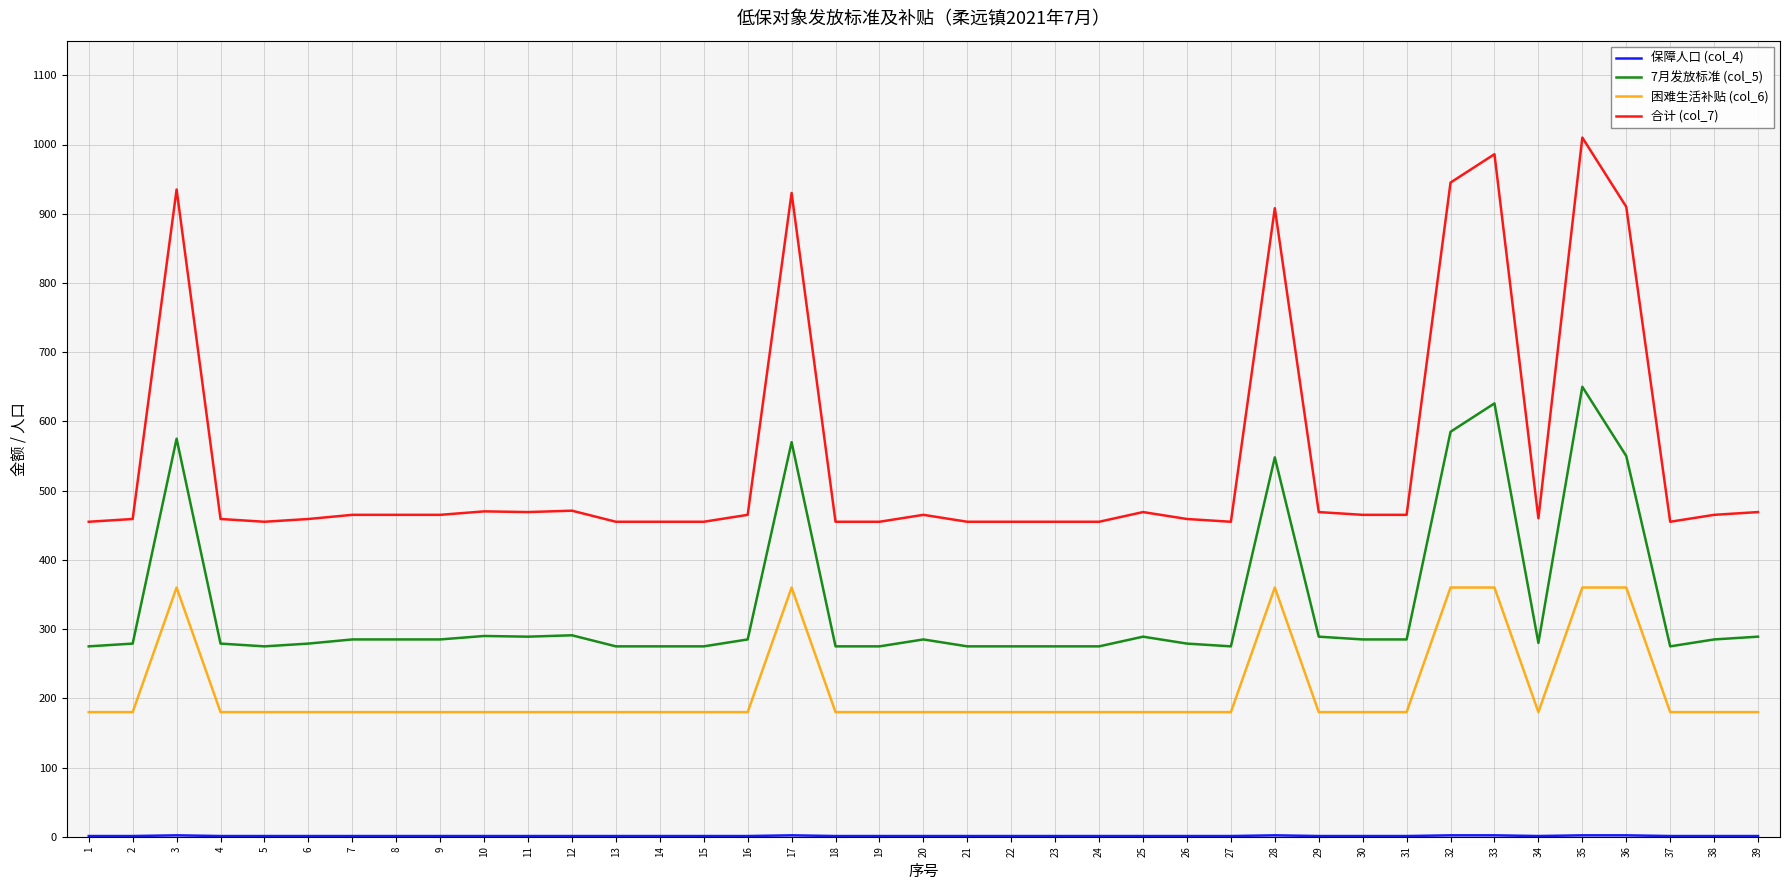

At which category does the chart reach its peak across all series?

35